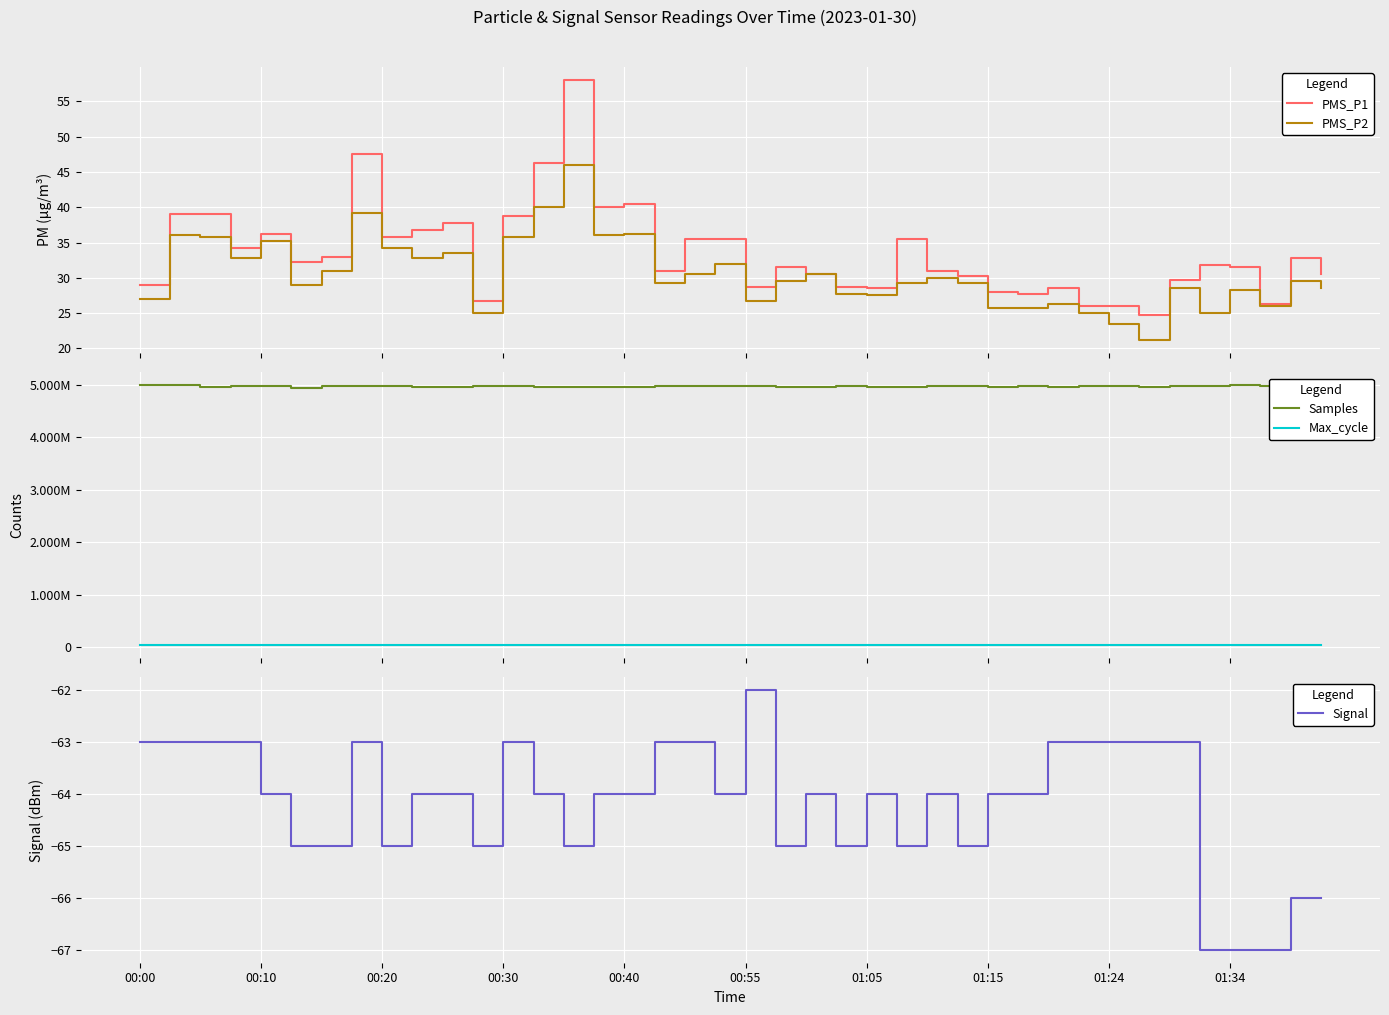

What is the value of the Max_cycle point at the 21st from the left?

51081.0